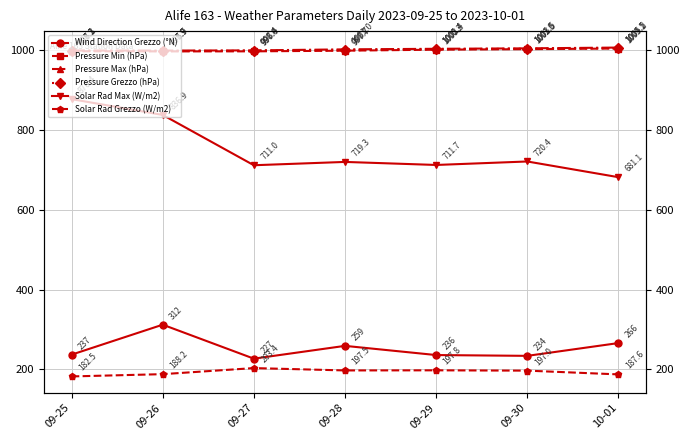

What is the total value across all series at 09-28?

4173.2